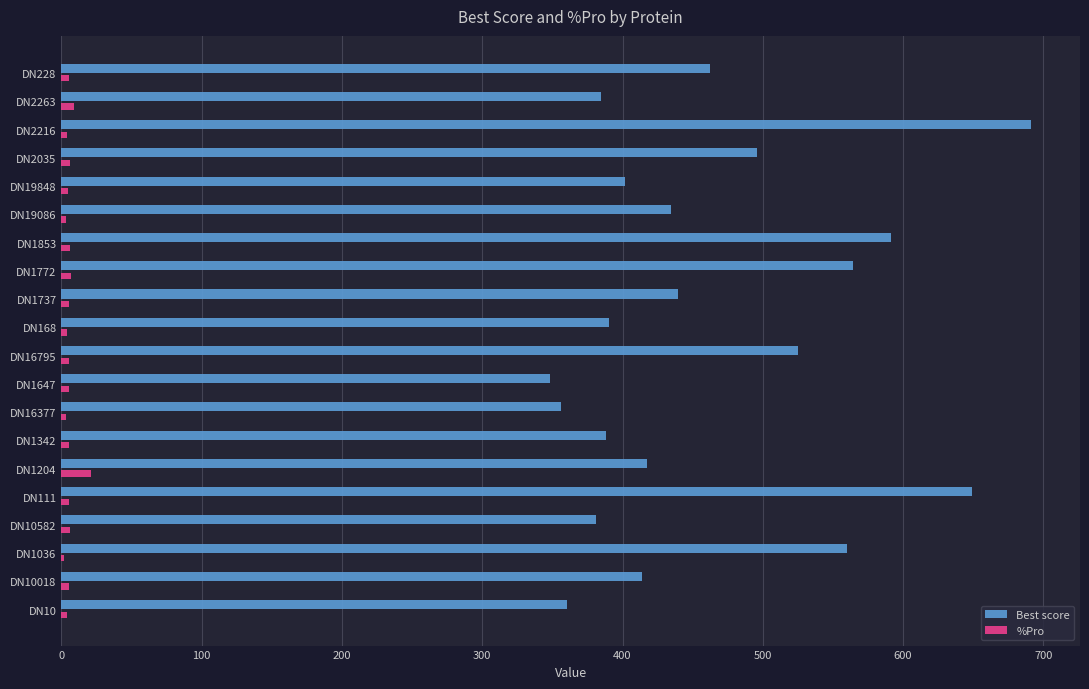

True or false: Best score has a value of 524.8 at DN16795.

True